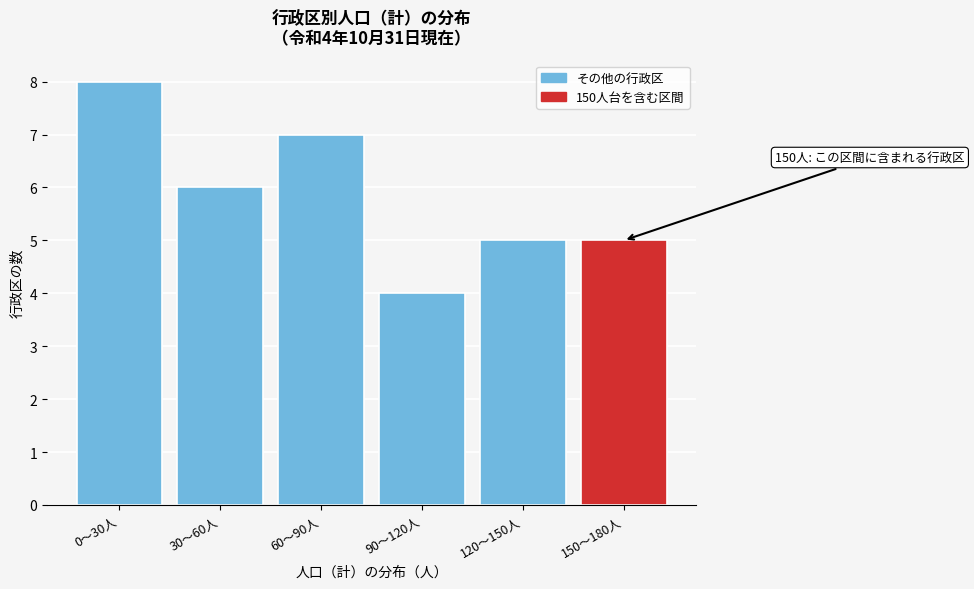

Reading right to left, list all the values displayed in this chart.

5	5	4	7	6	8